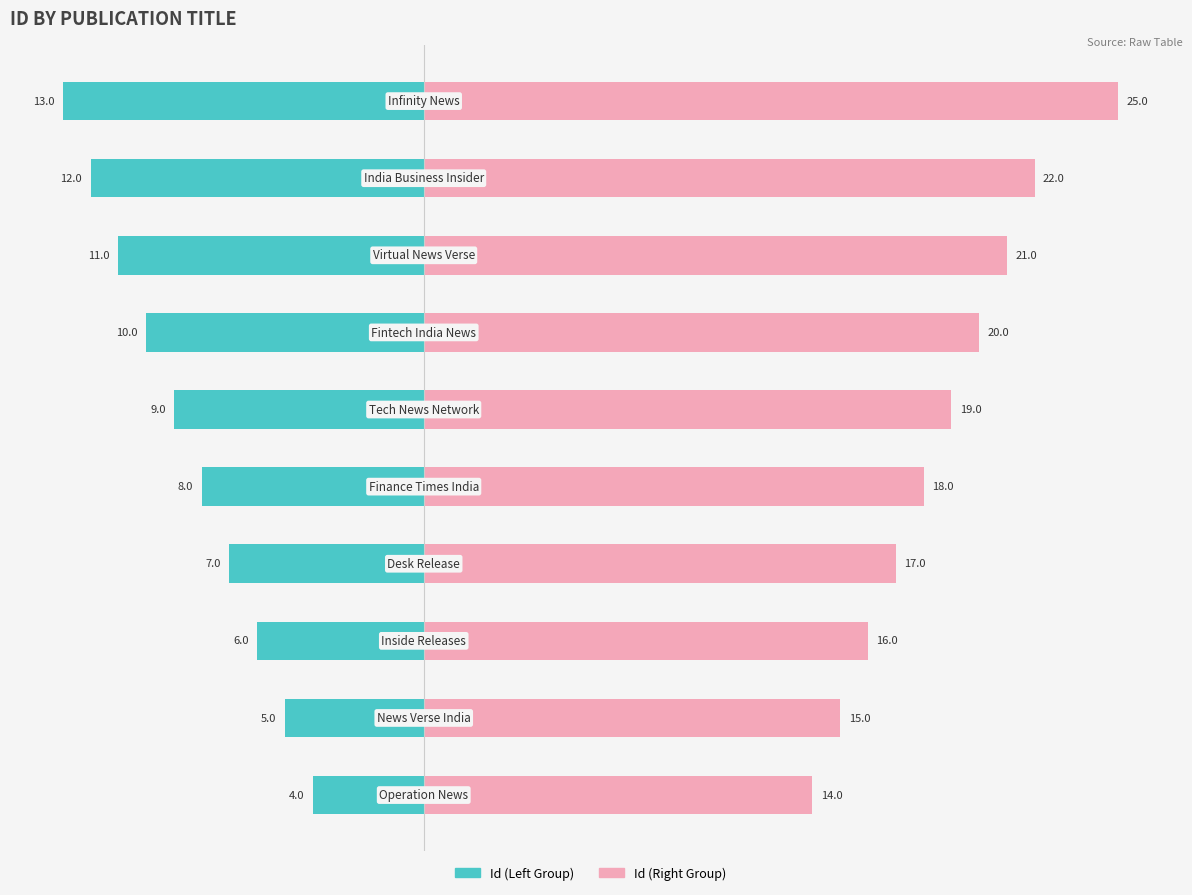

What is the maximum value for Id (Right Group)?

25